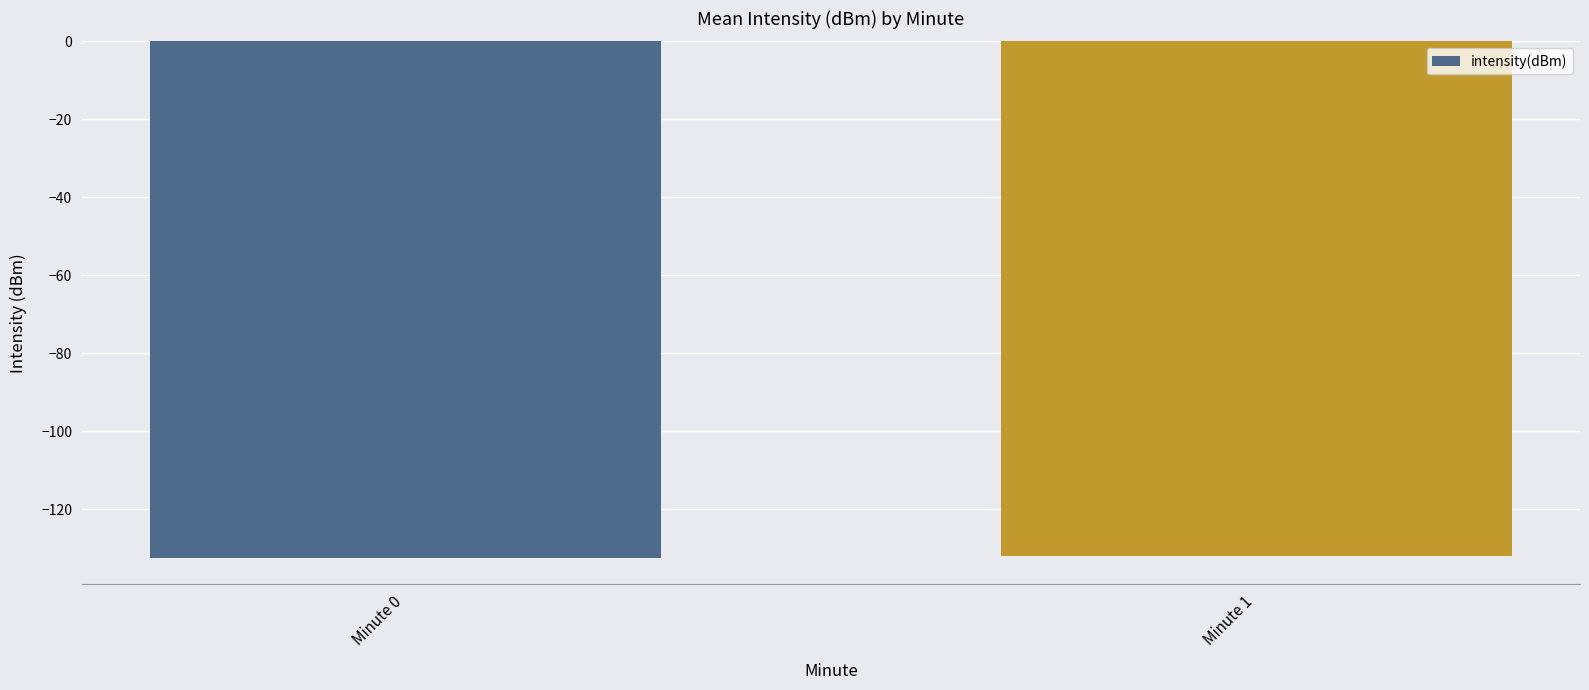

What is the sum of all values?

-264.5